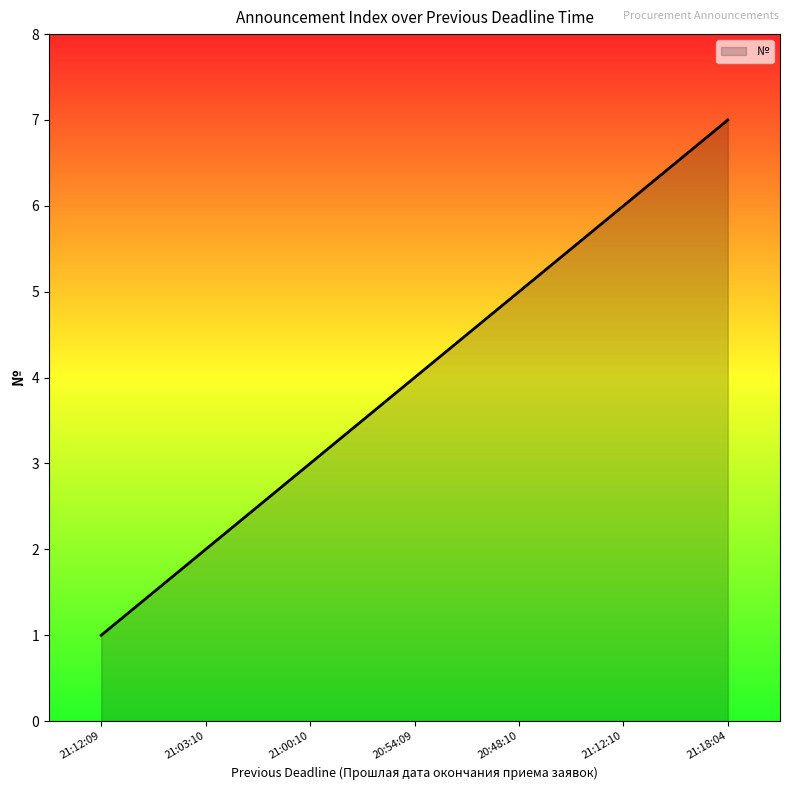

Which has a higher value, 20:54:09 or 21:12:09?

20:54:09